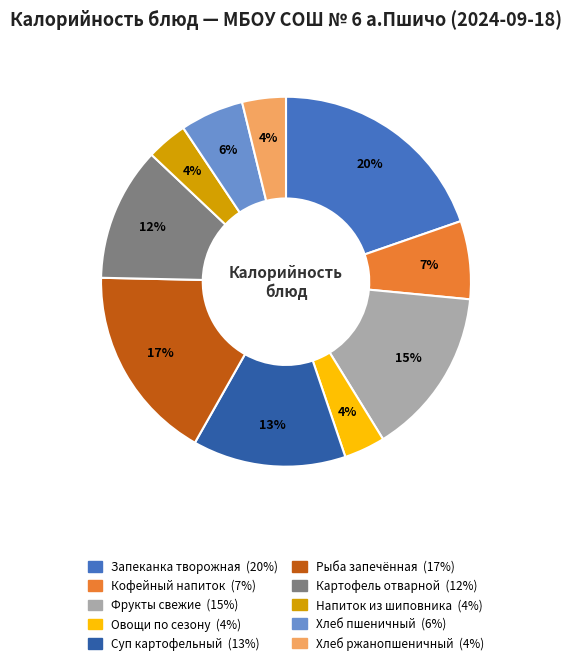

How many slices are in this pie chart?

10